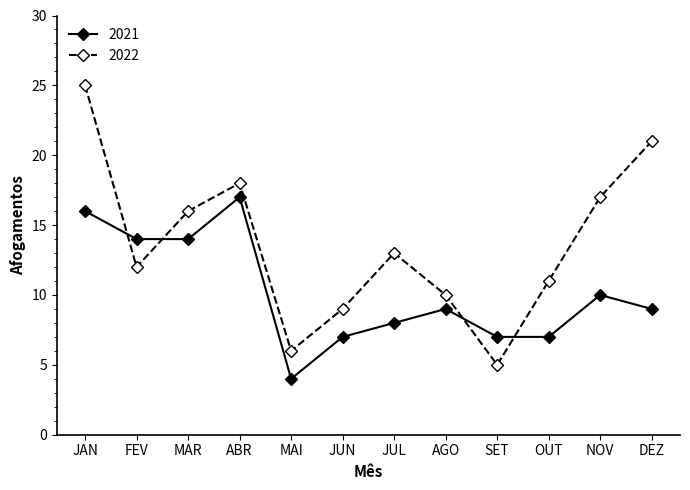

Does the chart have visible grid lines?

No